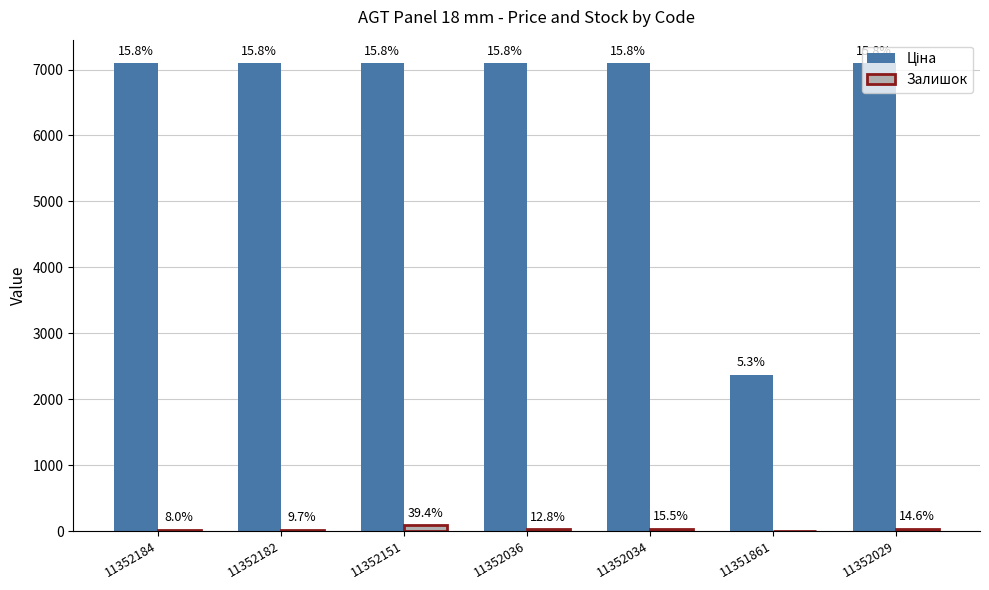

What is the label of the 1st bar from the right?

11352029